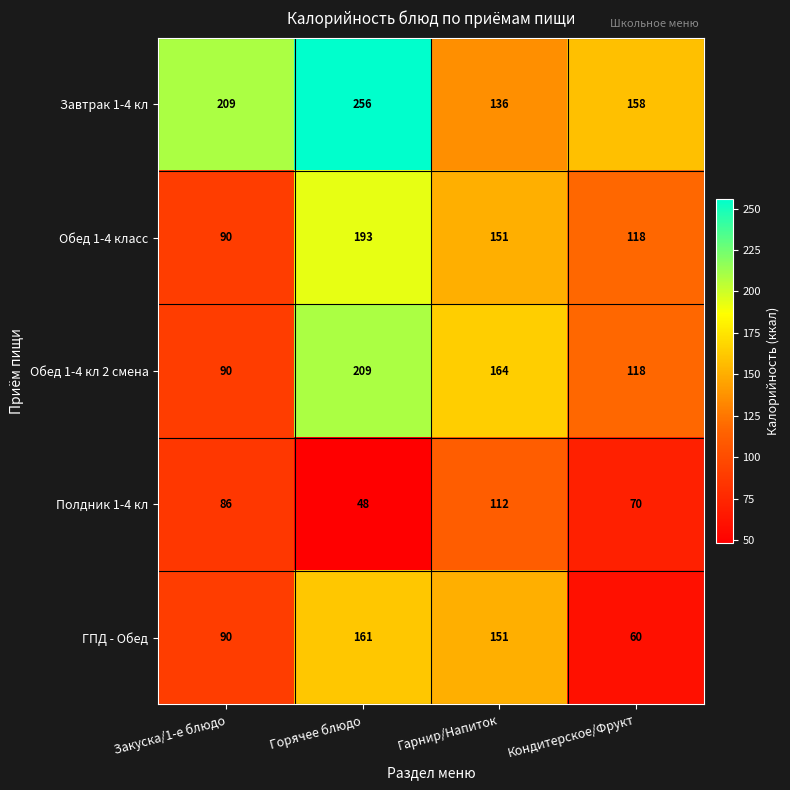

What is the difference between the maximum and second lowest values in the Обед 1-4 кл 2 смена series?

91